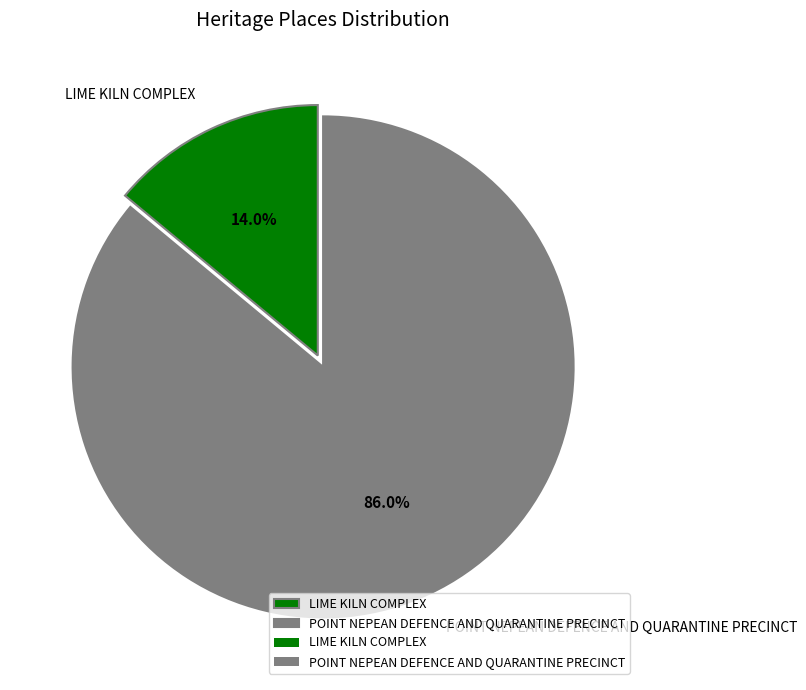

What is the smallest slice in the pie chart?

LIME KILN COMPLEX